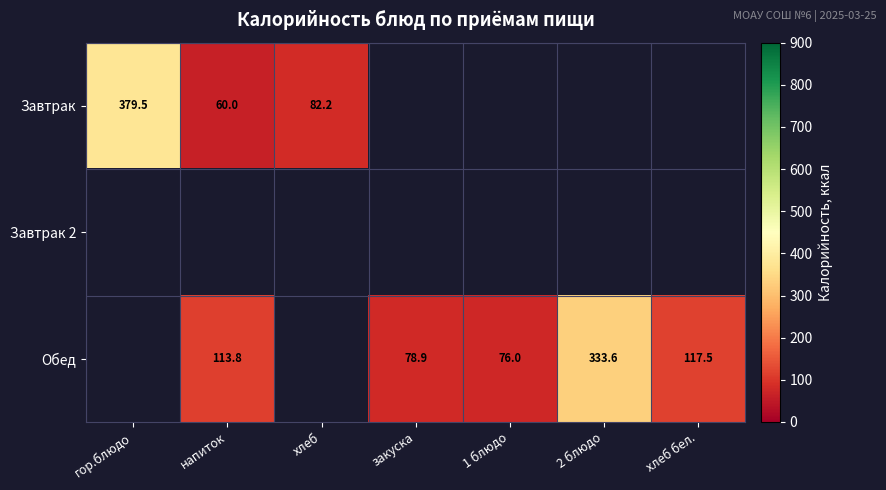

Which series has the widest spread of values?

Завтрак